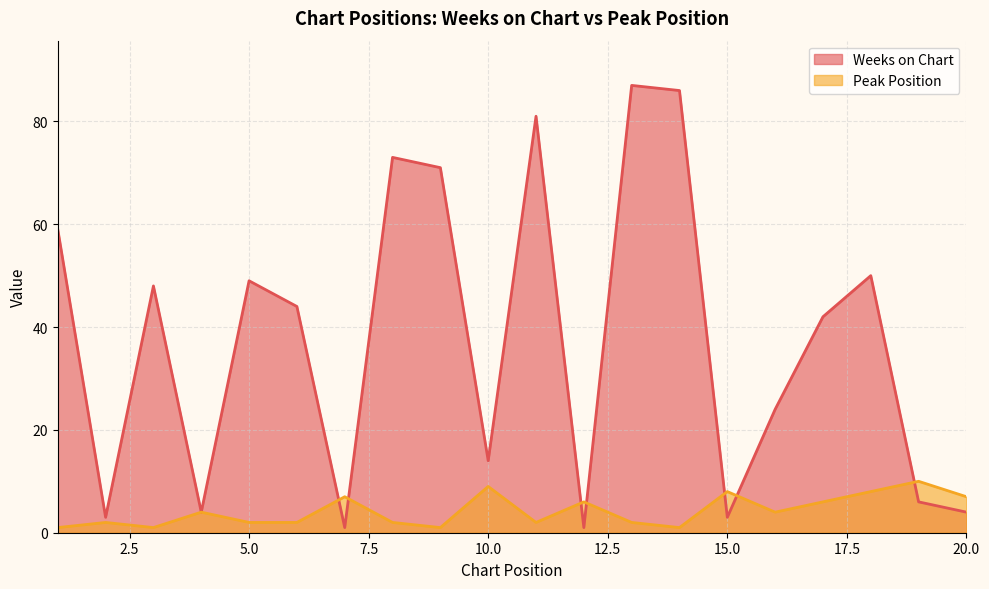

The Peak Position series shows 12 at 10.0. True or false?

False